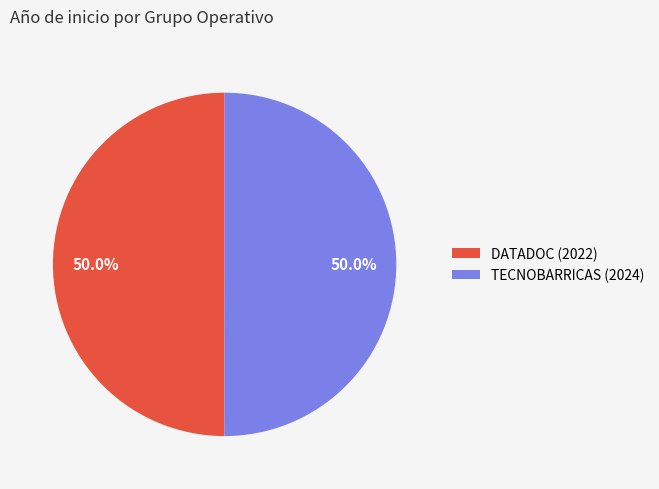

Approximately how many times larger is the value at TECNOBARRICAS (2024) compared to DATADOC (2022)?

1.0